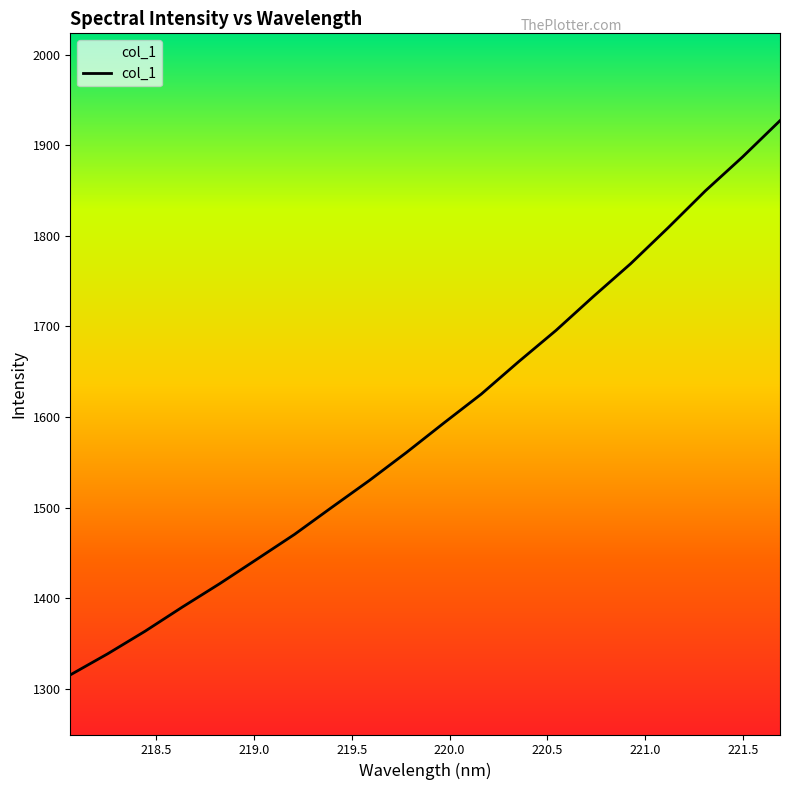

What is the difference between the maximum and minimum values?

611.7